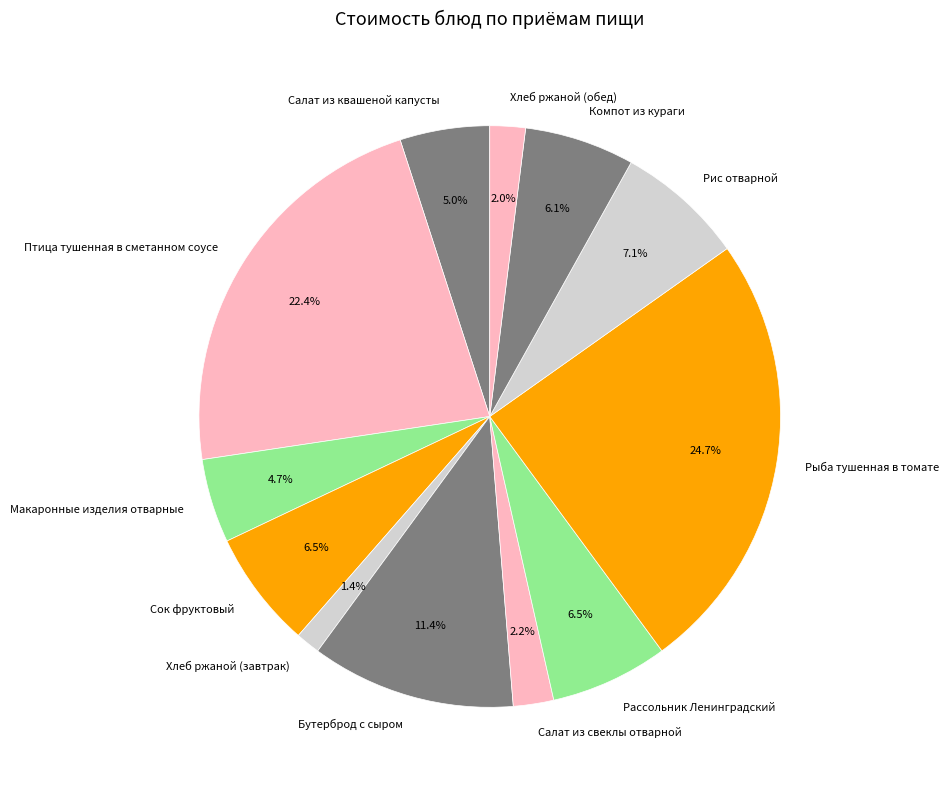

To the nearest percent, what is the difference between the largest and smallest slice percentages?

23%